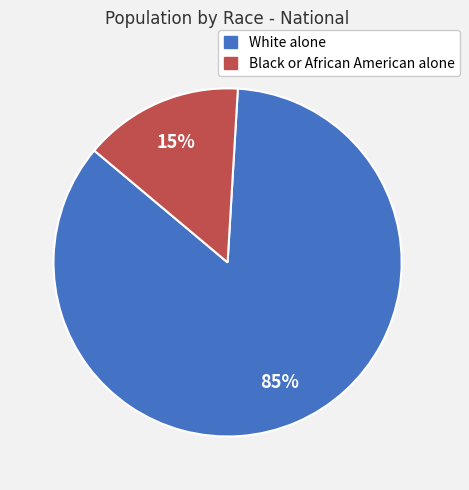

Which category has the biggest portion of the pie?

White alone